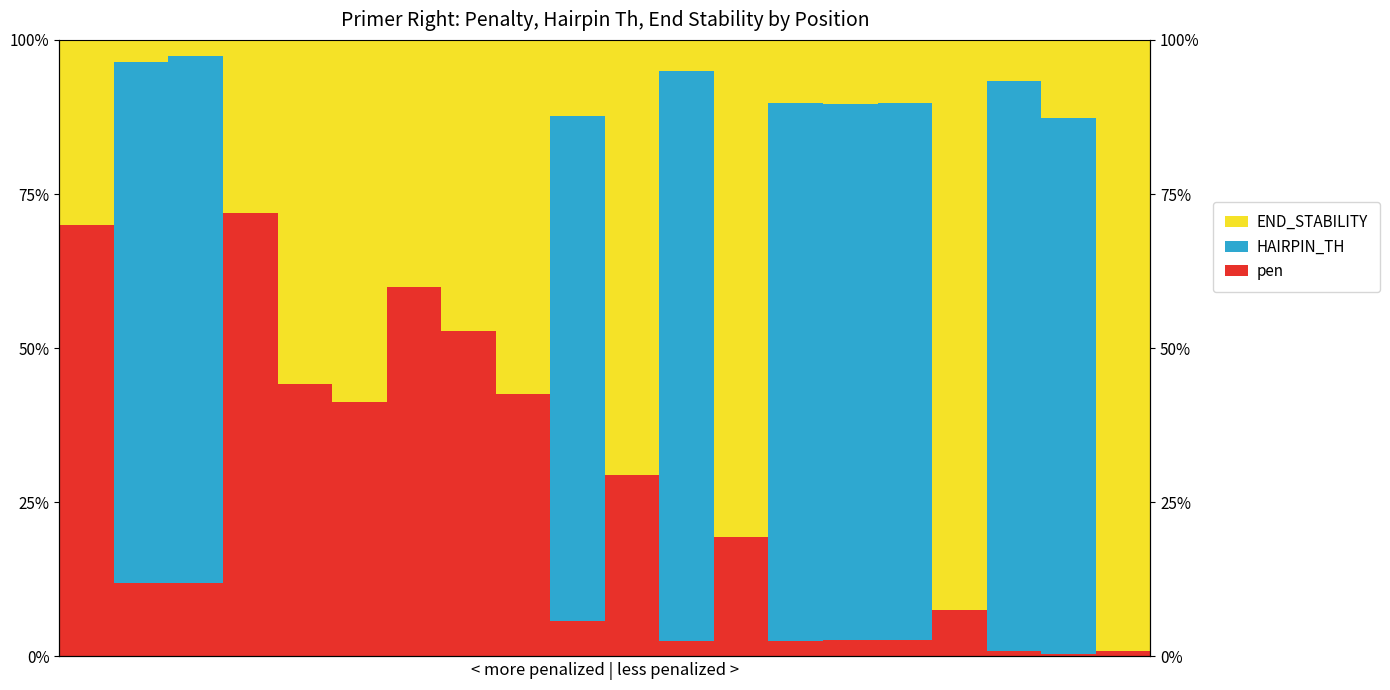

Rank the series by their average value, from highest to lowest.

HAIRPIN_TH, END_STABILITY, pen